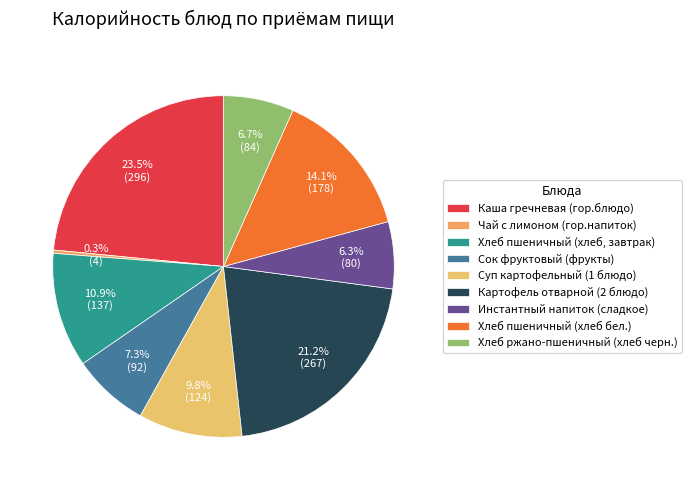

Which category has the smallest portion of the pie?

Чай с лимоном (гор.напиток)